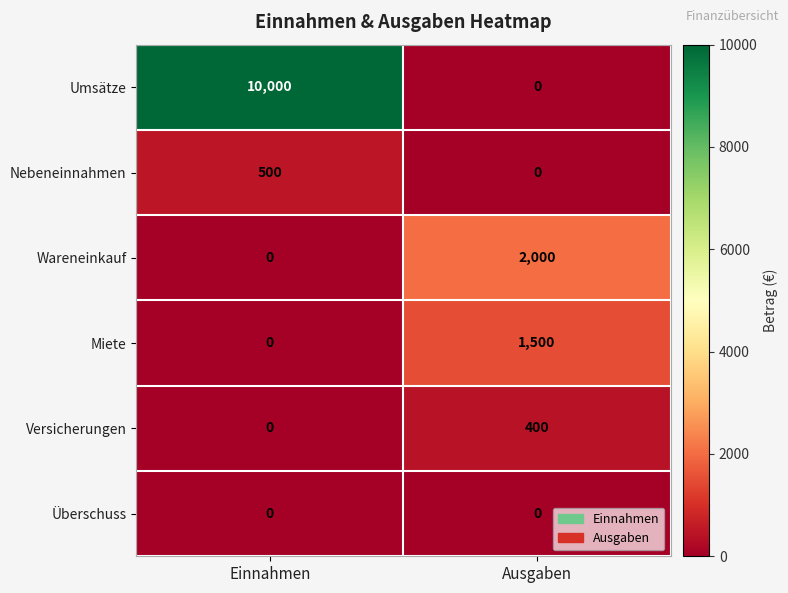

At which label does Umsätze reach its peak?

Einnahmen